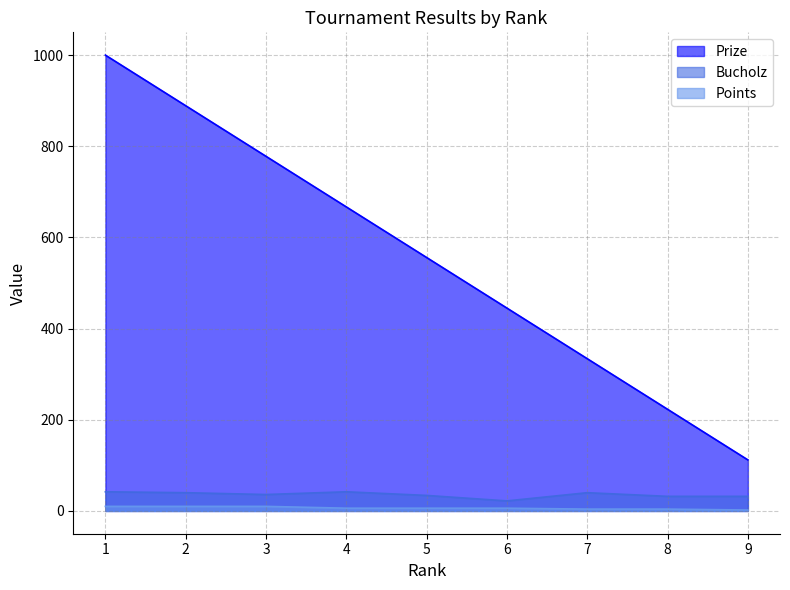

What value does the Prize series have at 8?

223